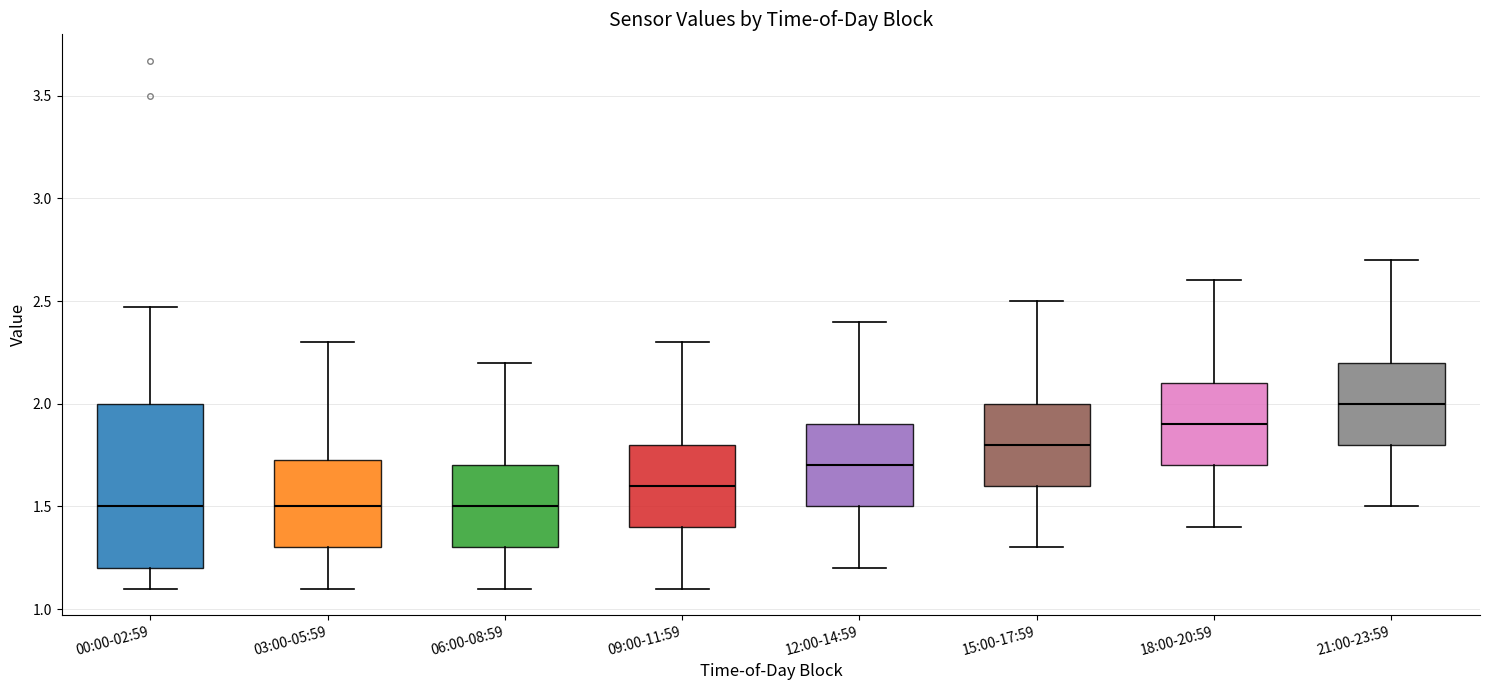

Where is the lower edge of the box for 03:00-05:59 on the y-axis? The values are not printed on the chart, so give them approximately, as read against the axis.

1.30